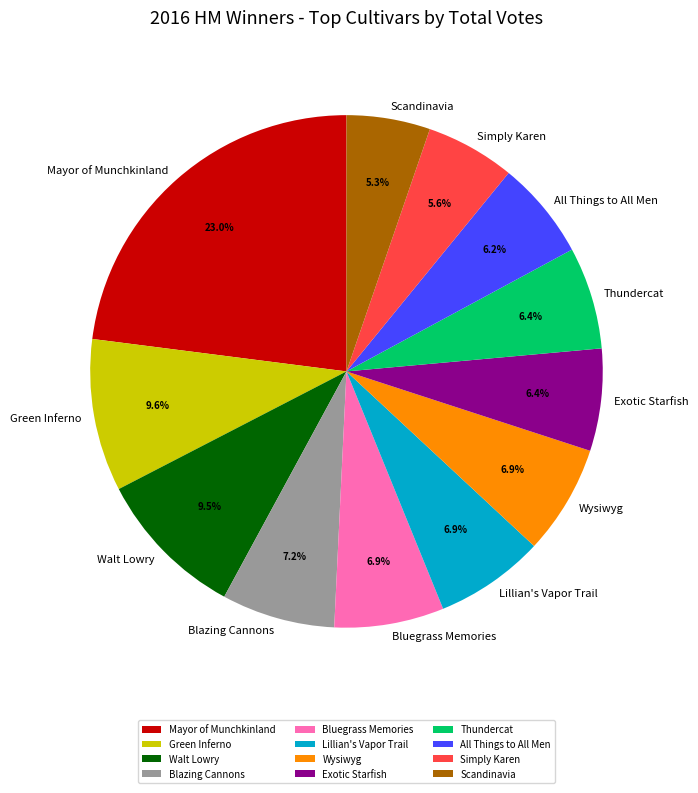

To the nearest percent, what is the difference between the Thundercat and Walt Lowry slice percentages?

3%